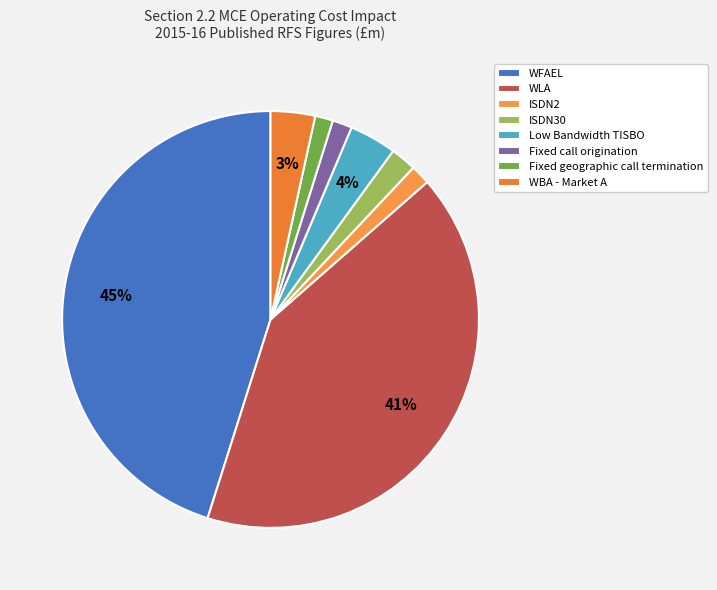

What is the change in value from Fixed geographic call termination to WBA - Market A?

+217